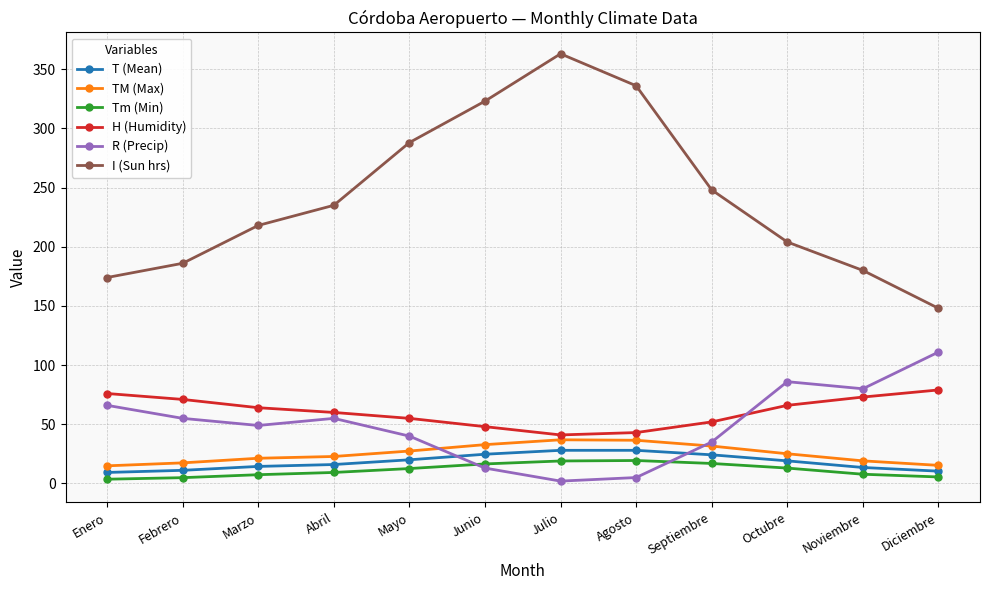

The TM (Max) series shows 14.9 at Enero. True or false?

True